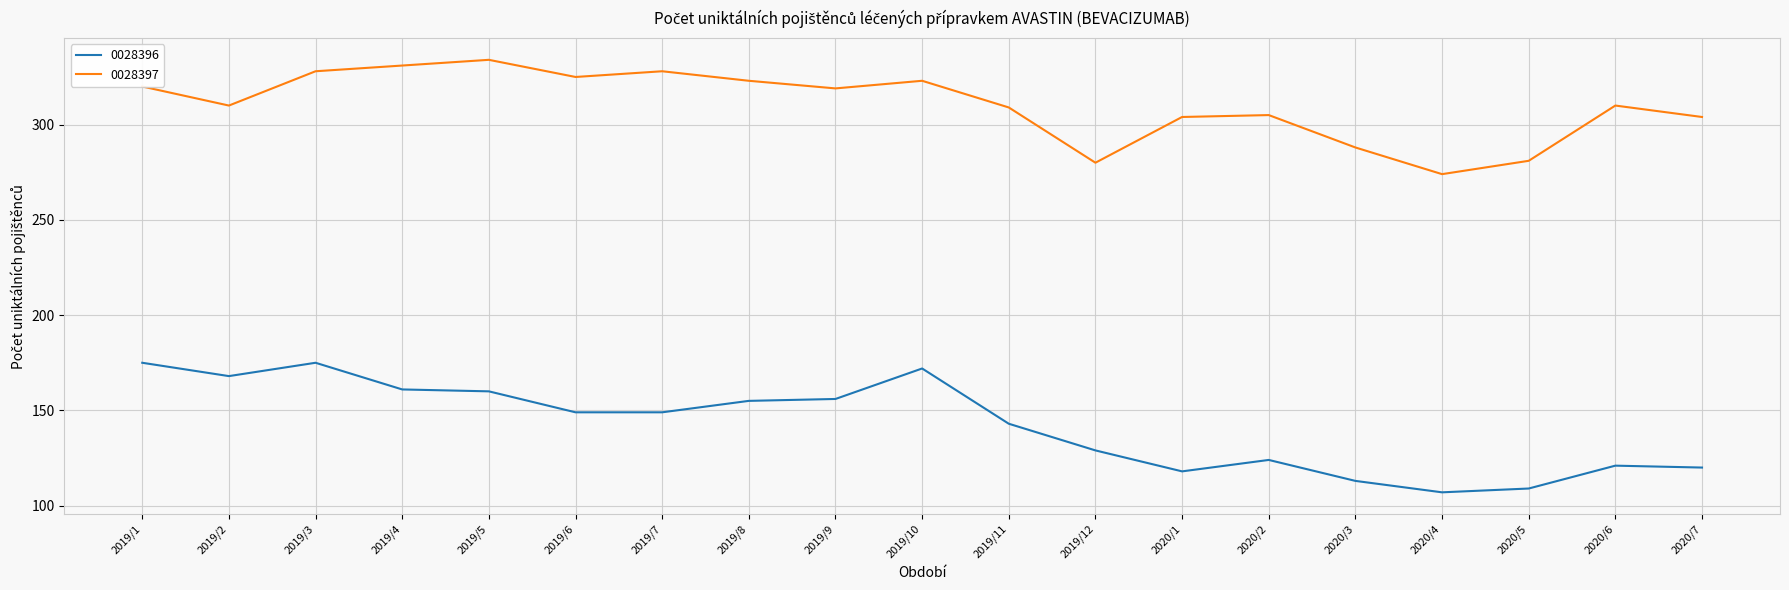

In 0028396, how many points are higher than both neighbors (excluding endpoints)?

4